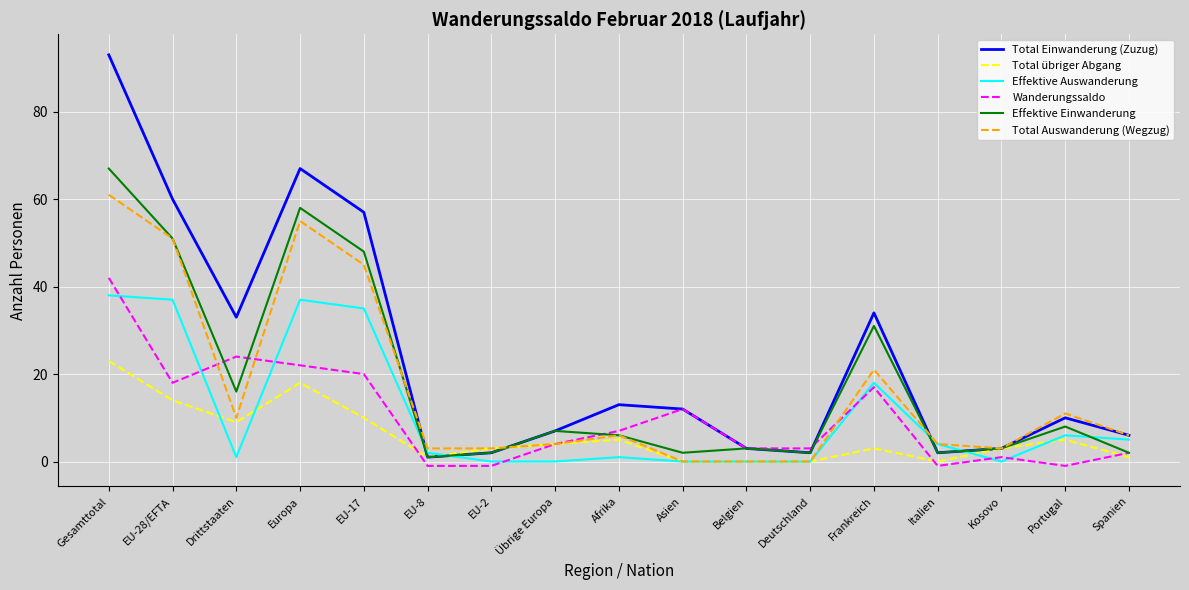

Which series changed the most between Gesamttotal and Drittstaaten?

Total Einwanderung (Zuzug)